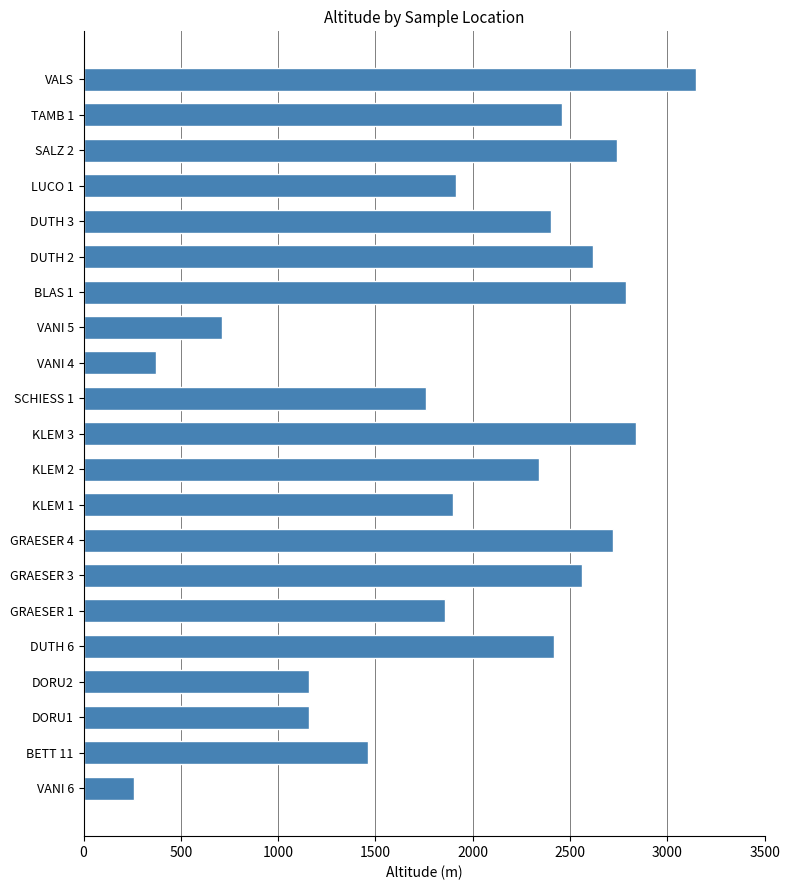

Where is the data nearest to the value 1705?

SCHIESS 1